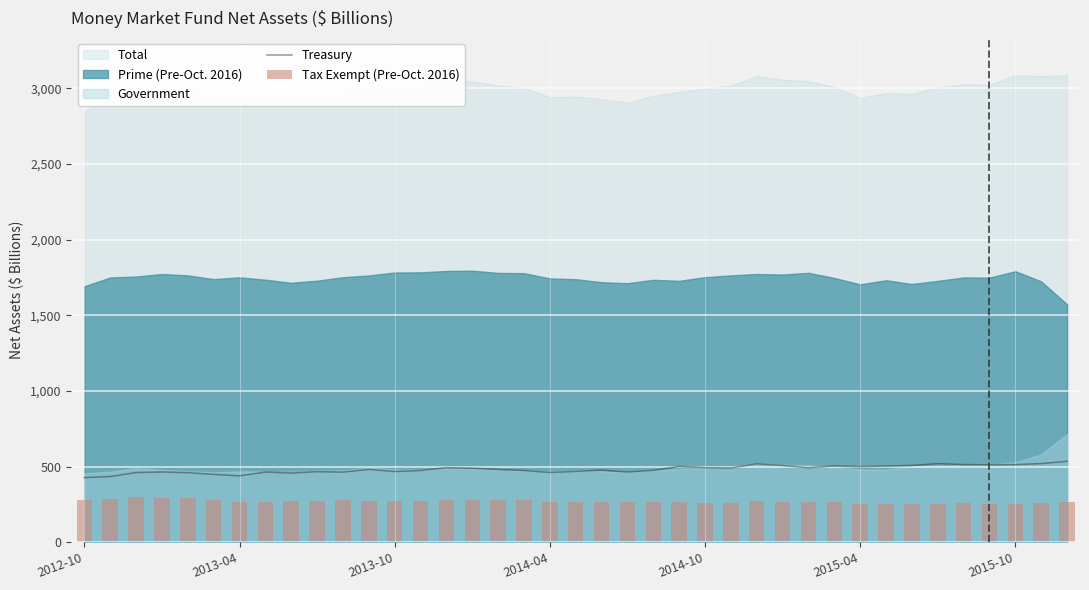

Reading left to right, extract all data points from this chart.

Treasury: 427.0	434.1	460.2	464.3	459.8	448.0	438.2	463.6	457.2	466.0	463.1	481.4	467.0	473.8	492.2	488.8	480.9	473.5	461.0	467.8	476.6	463.8	474.5	500.7	492.6	490.8	518.0	506.9	492.1	503.9	499.4	503.3	507.2	519.4	513.3	511.0	512.9	519.5	534.5
Tax Exempt (Pre-Oct. 2016): 277.4	283.6	299.0	292.1	289.4	281.5	268.1	266.7	270.9	273.9	276.7	275.1	273.1	273.1	281.2	279.1	278.8	280.2	267.4	266.9	263.9	266.2	266.4	264.5	261.5	261.7	270.2	268.4	268.2	266.9	252.2	253.3	250.9	254.4	256.6	252.7	254.0	256.0	263.9